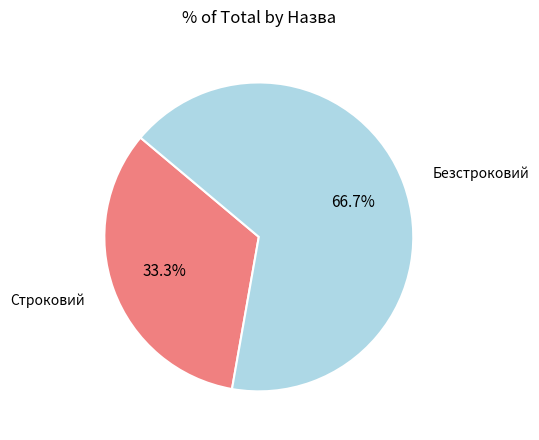

Rank the categories by value from lowest to highest.

Строковий, Безстроковий